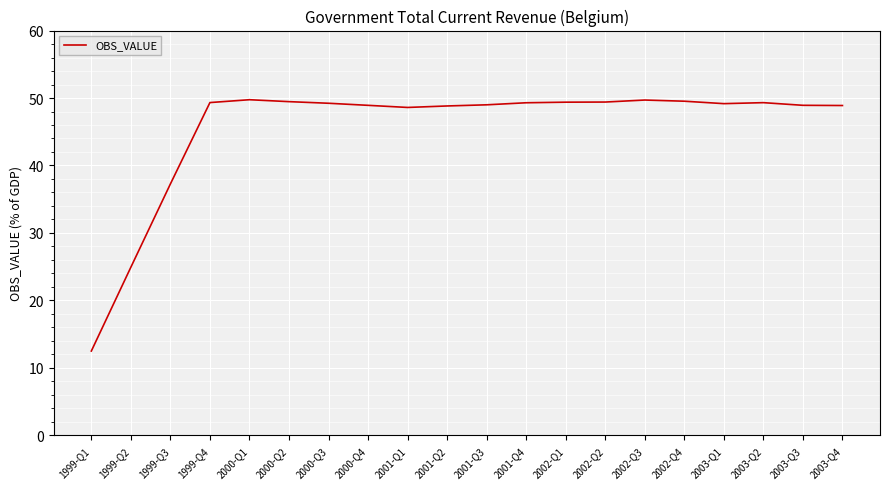

How many distinct data groups are displayed?

1